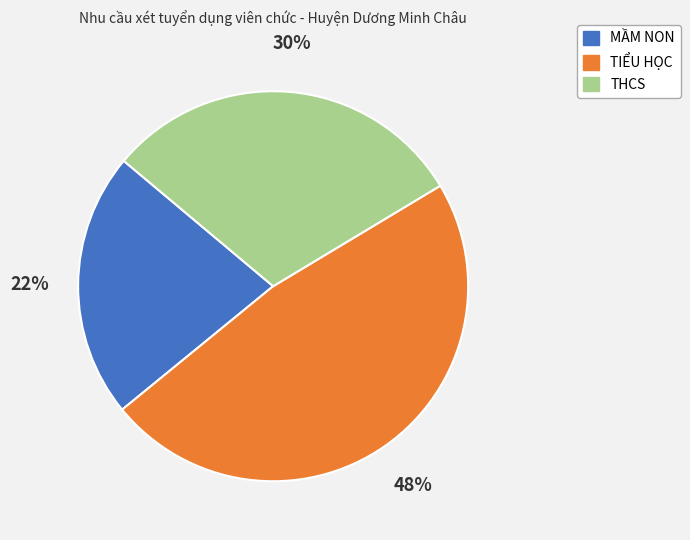

Which category has the smallest portion of the pie?

MẦM NON